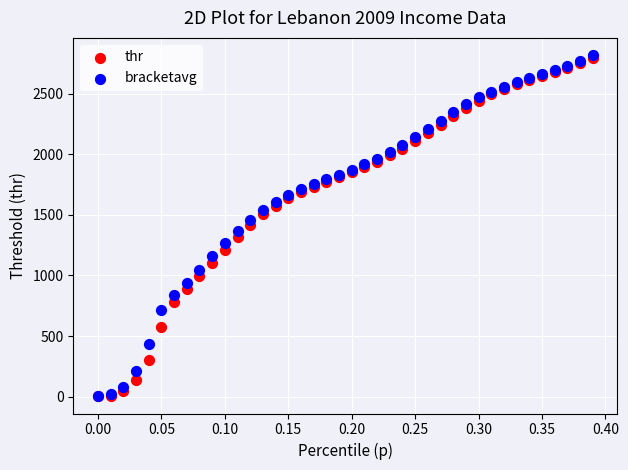

Which series has the largest Y range (max minus min)?

bracketavg